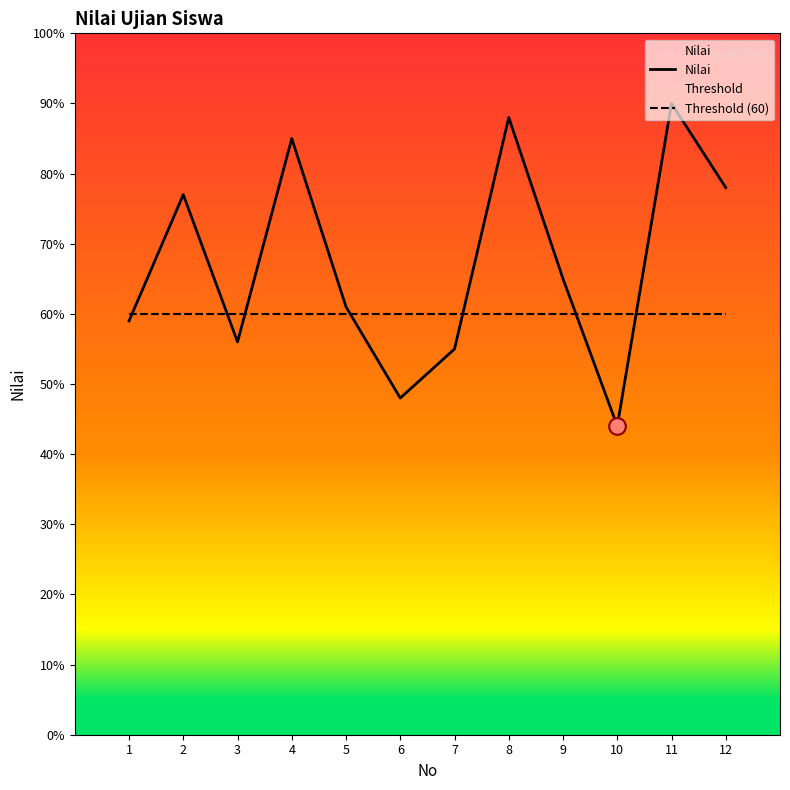

What is the value of the Threshold (60) point at the 9th from the left?

60